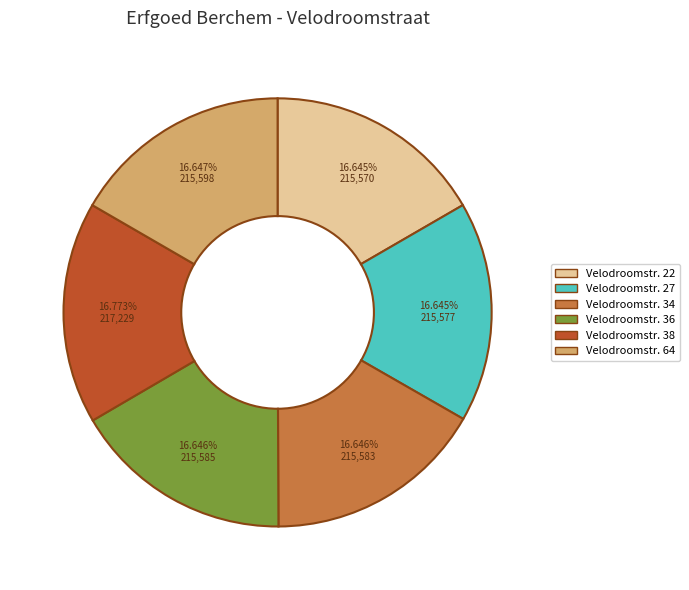

Does any single category account for the majority?

No